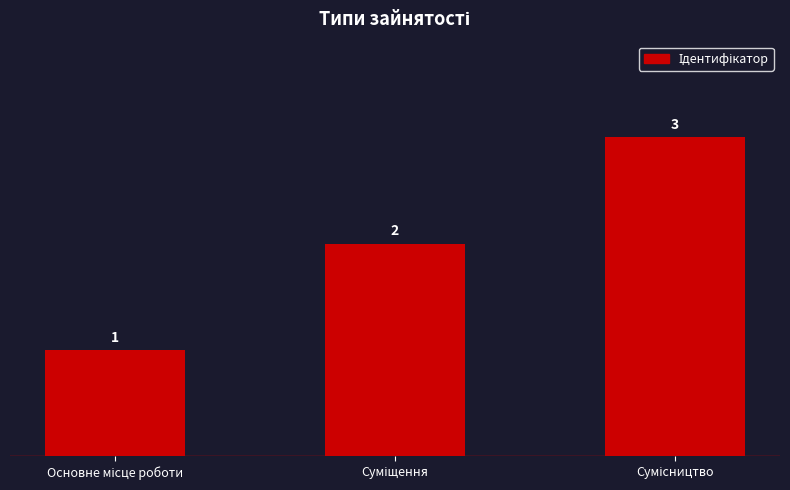

What is the difference between the maximum and minimum values?

2